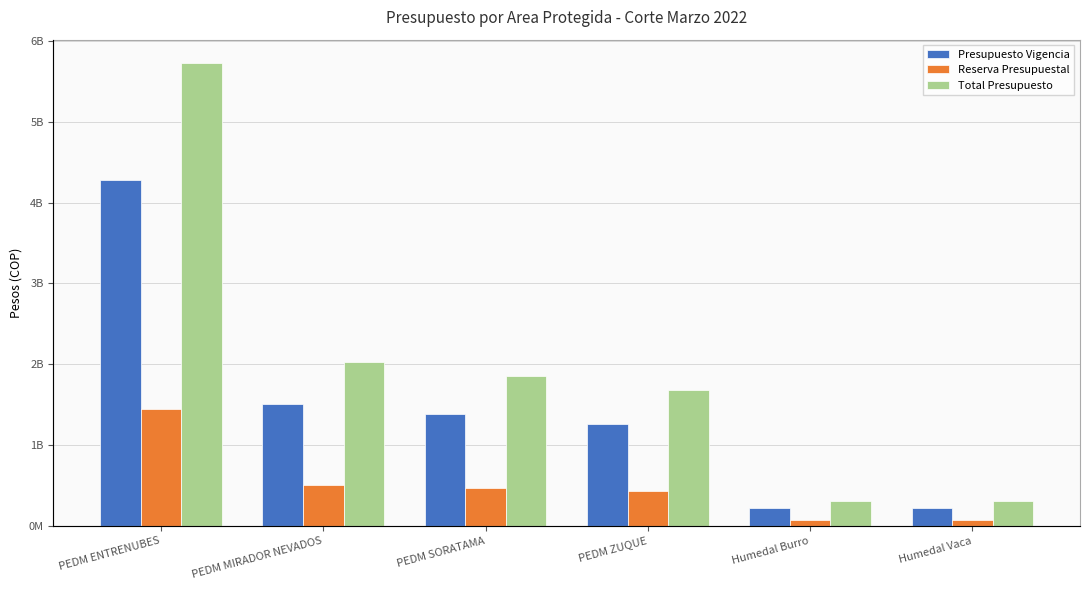

At which label is Presupuesto Vigencia closest to 2253089826?

PEDM MIRADOR NEVADOS